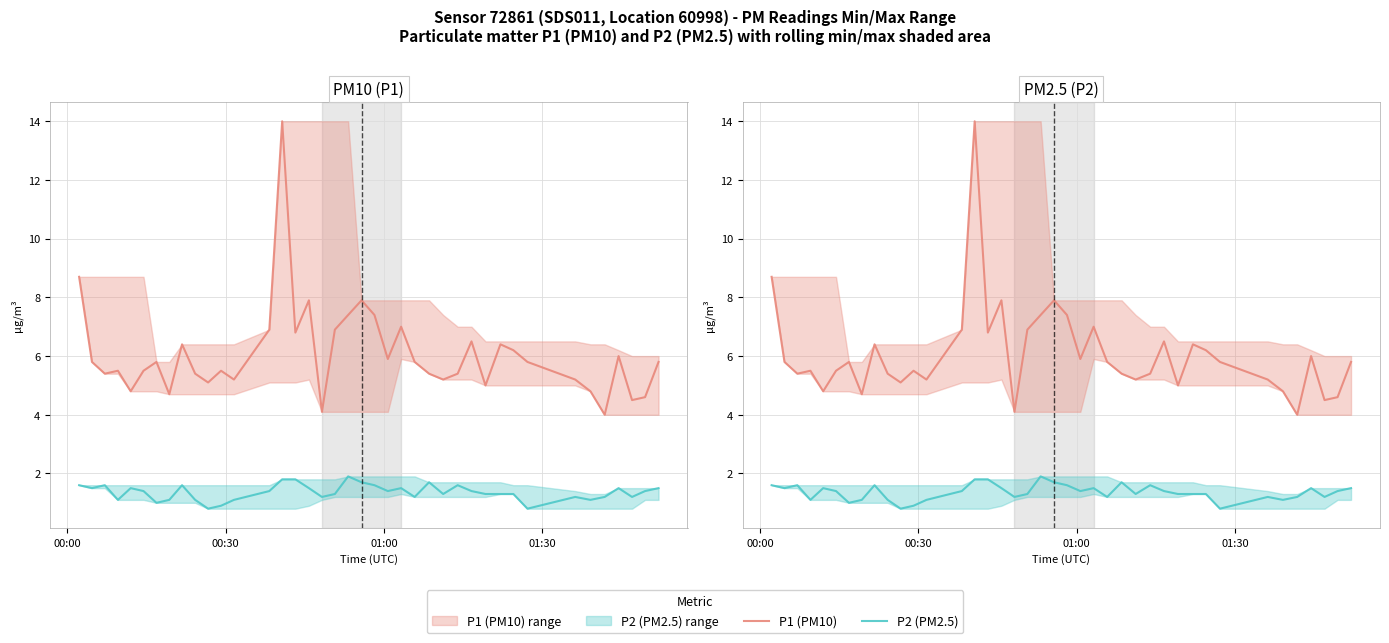

Rank the series by their maximum value, from highest to lowest.

P1 (PM10), P2 (PM2.5)